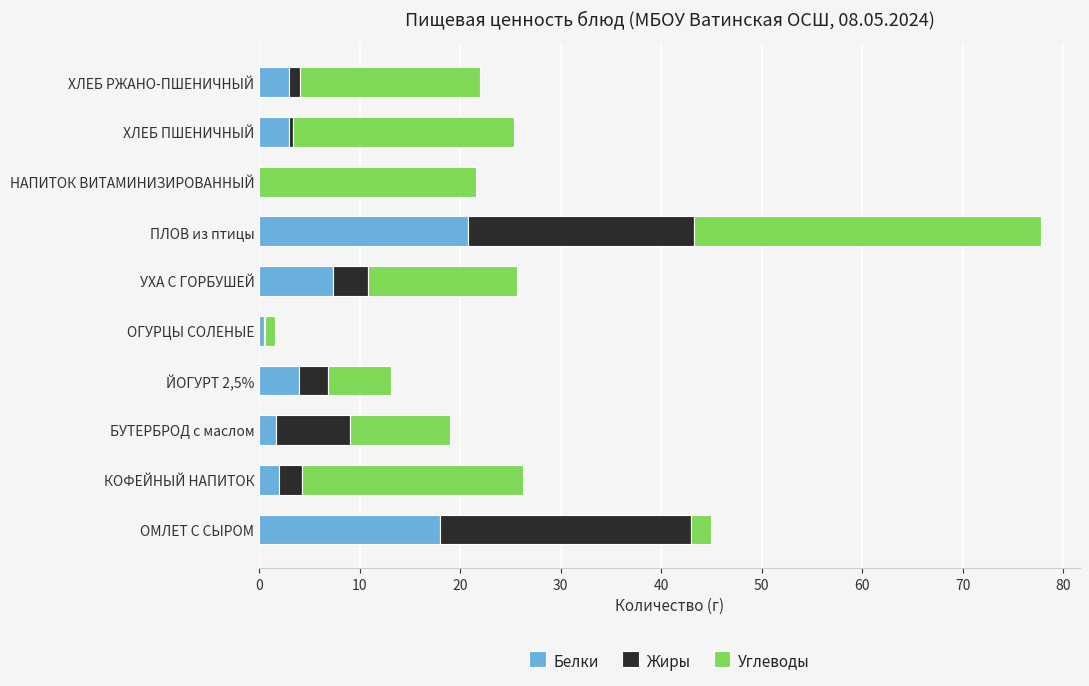

Which category has the highest value in the Белки series?

ПЛОВ из птицы